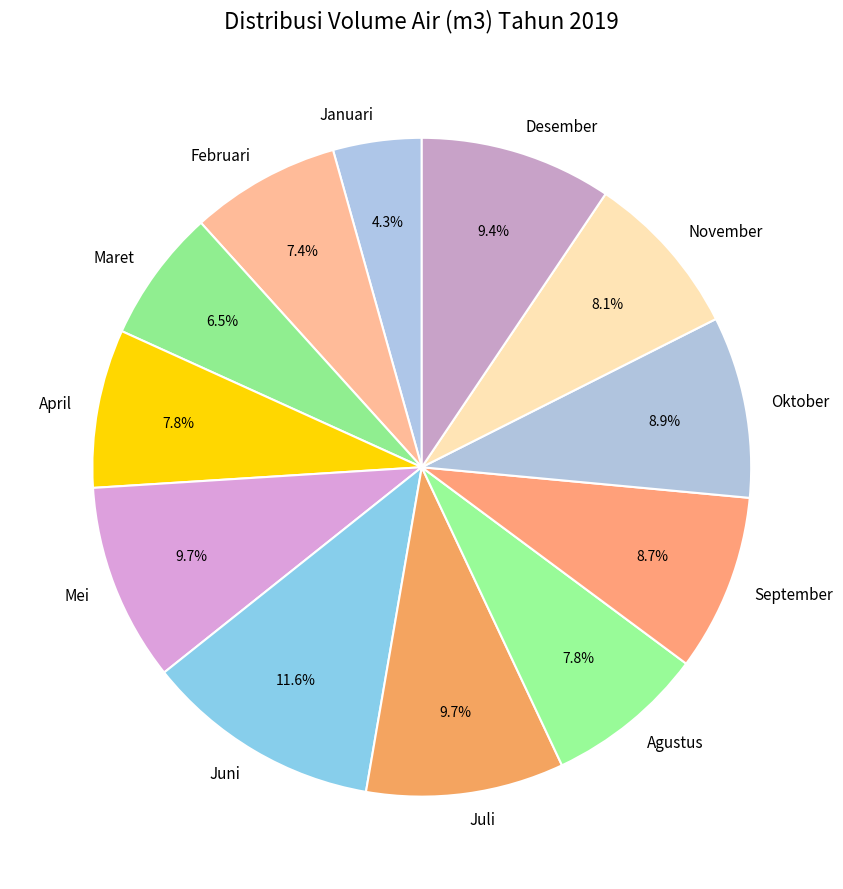

Count the number of slices in the pie.

12